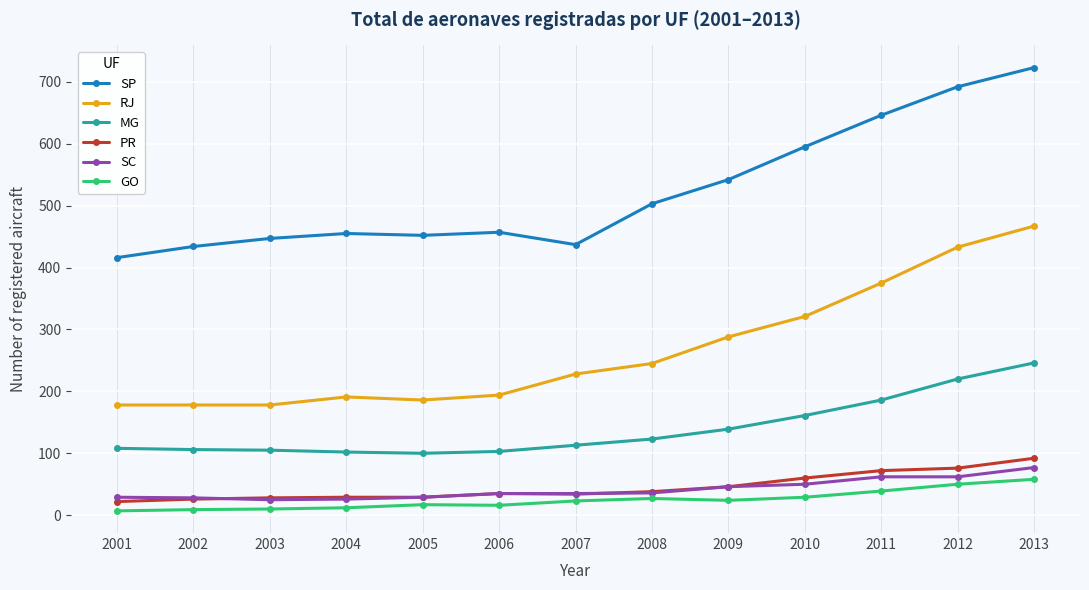

True or false: SP has more than 0 points higher than both neighbors.

True